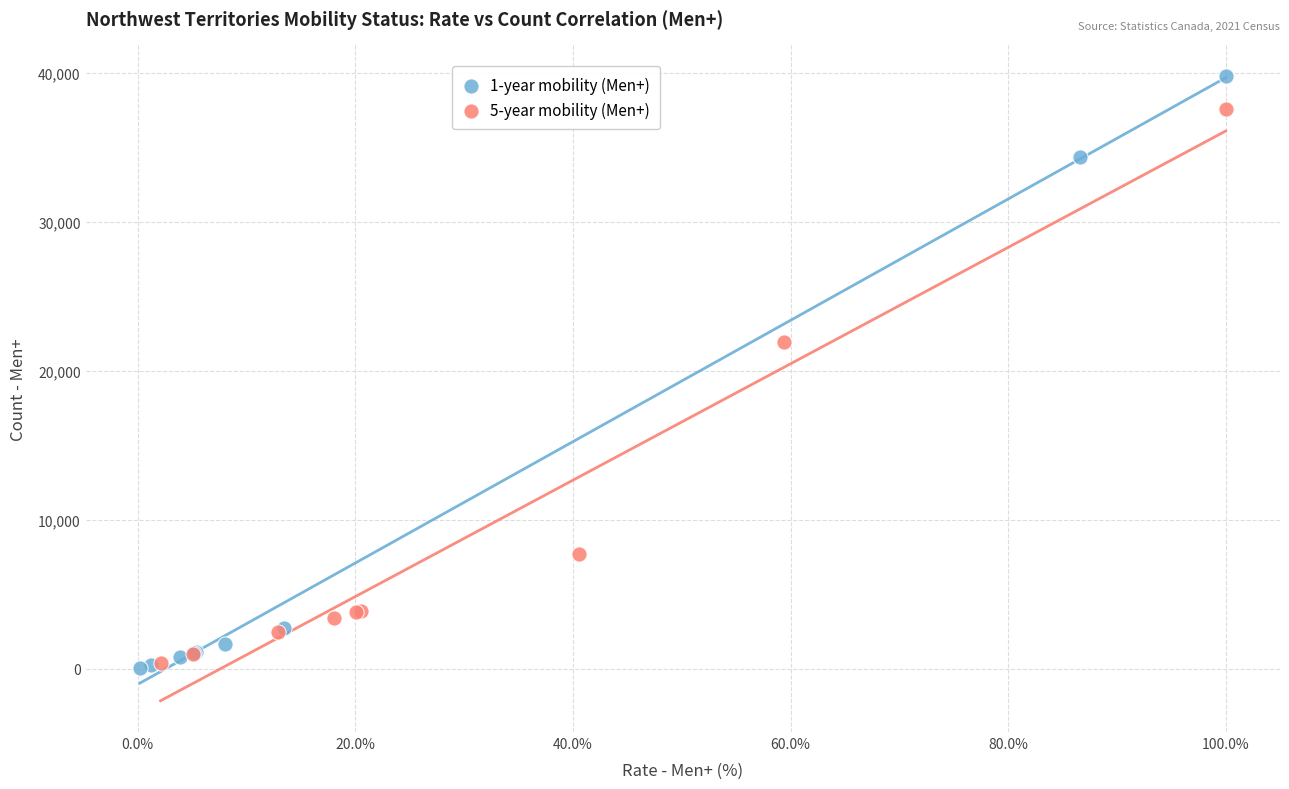

What are all the series names shown in the legend?

1-year mobility (Men+), 5-year mobility (Men+)